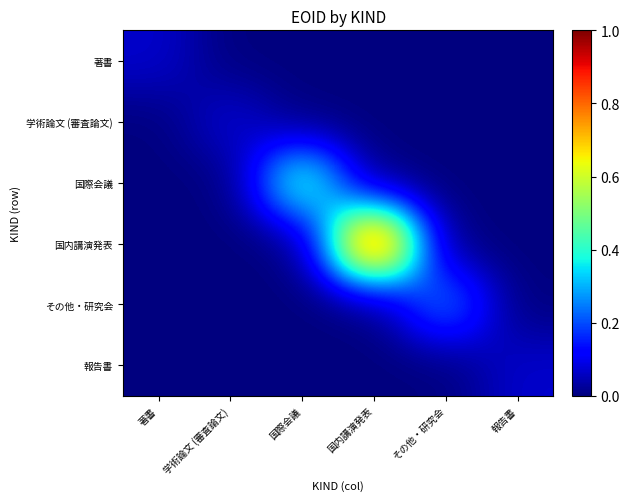

What is the spread (max minus min) of values at 著書?

0.1